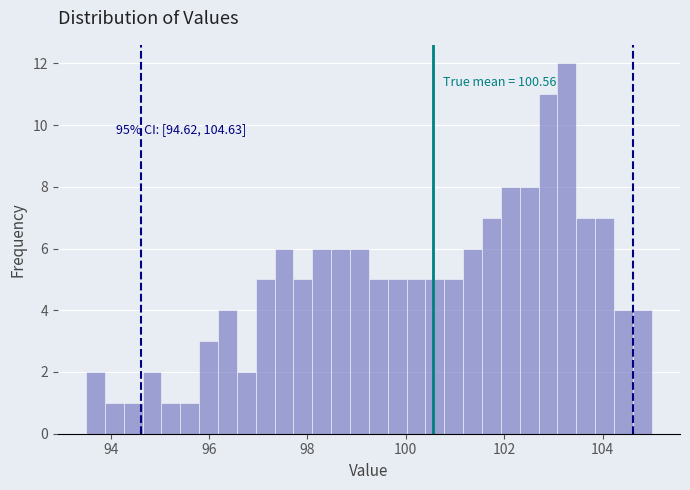

Around what value on the x-axis is the tallest bar? Give the approximate position of its centre, as read against the axis.

103.2